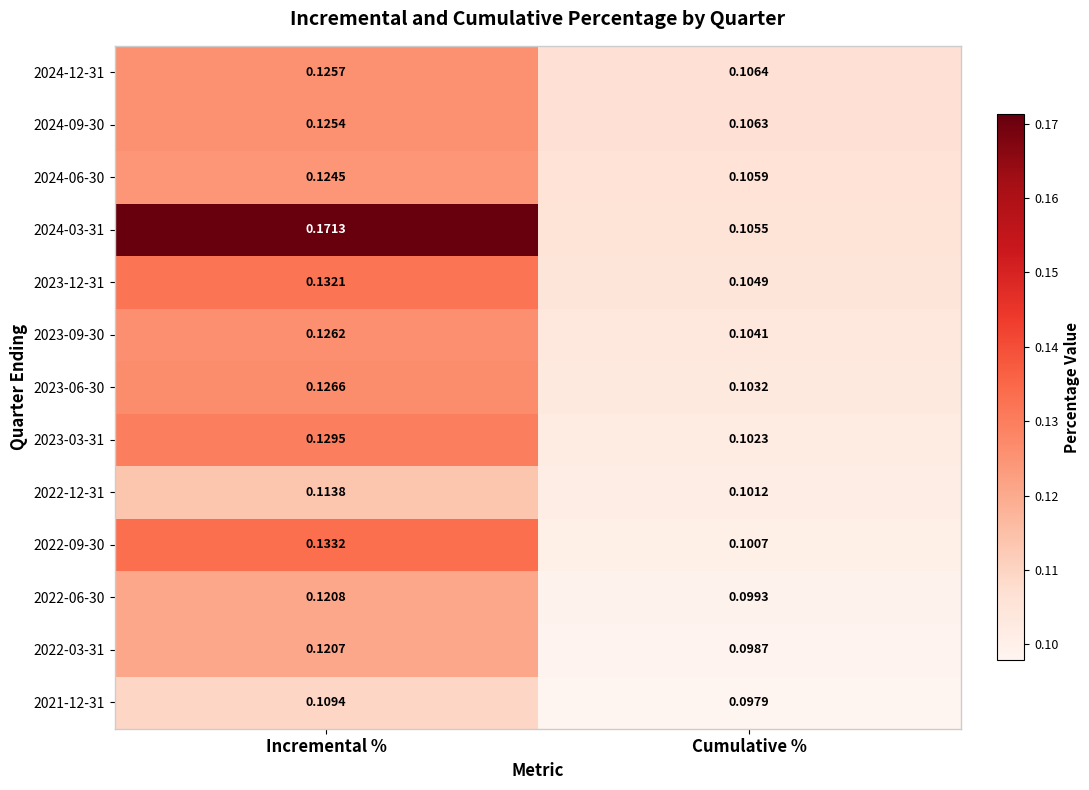

Which label corresponds to the smallest value in the chart?

Cumulative %